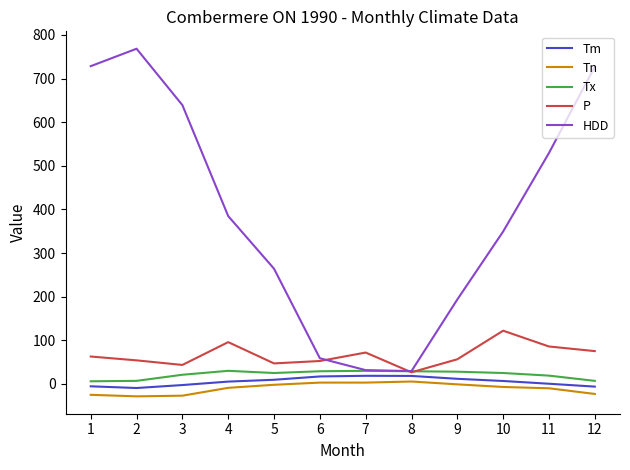

True or false: Tn and P intersect in this chart.

False